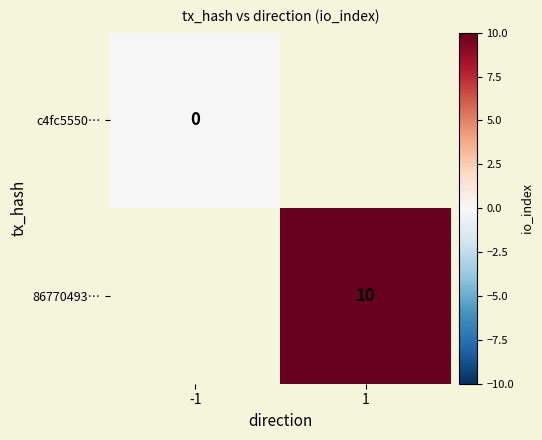

The value of 86770493… at 1 is 10. True or false?

True